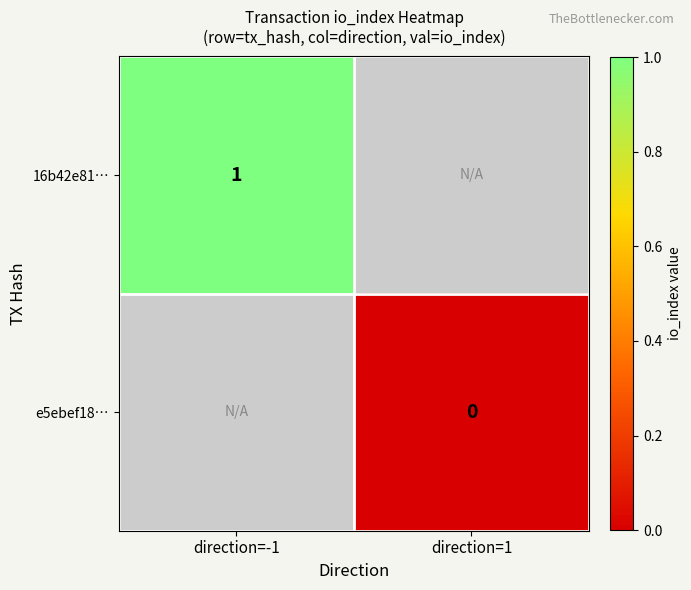

Is the value of 16b42e81… at direction=-1 greater than the value of e5ebef18… at direction=1?

Yes